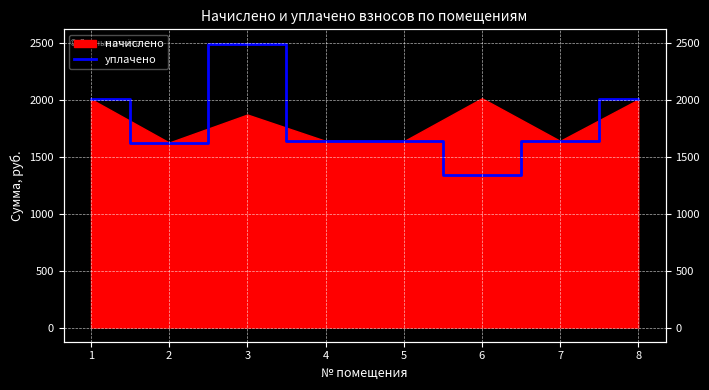

Which has a higher value, 2 or 1?

1